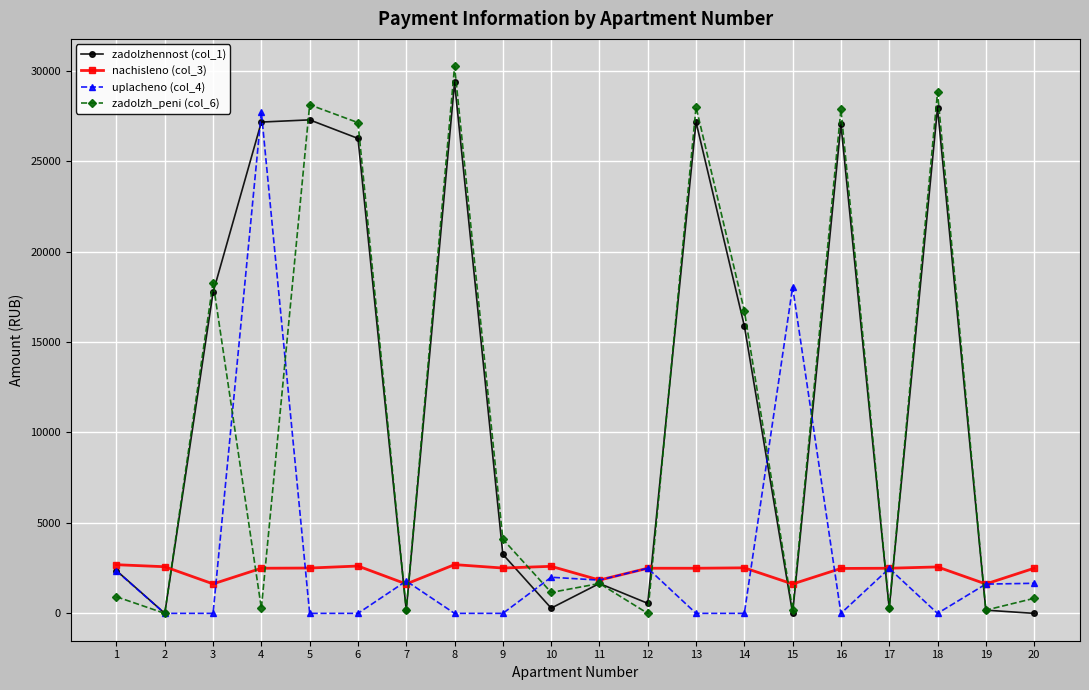

Where is the first local maximum for zadolzh_peni (col_6)?

3